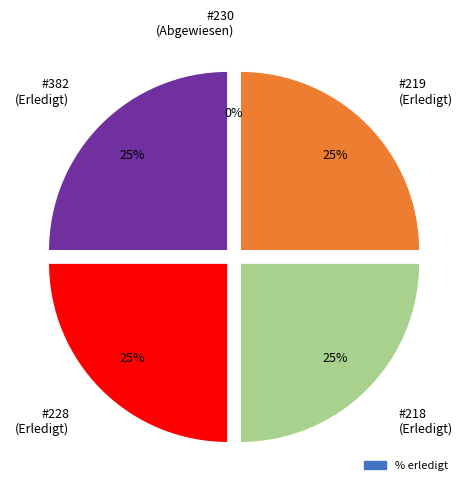

What percentage is the 218 slice, to the nearest percent?

25%